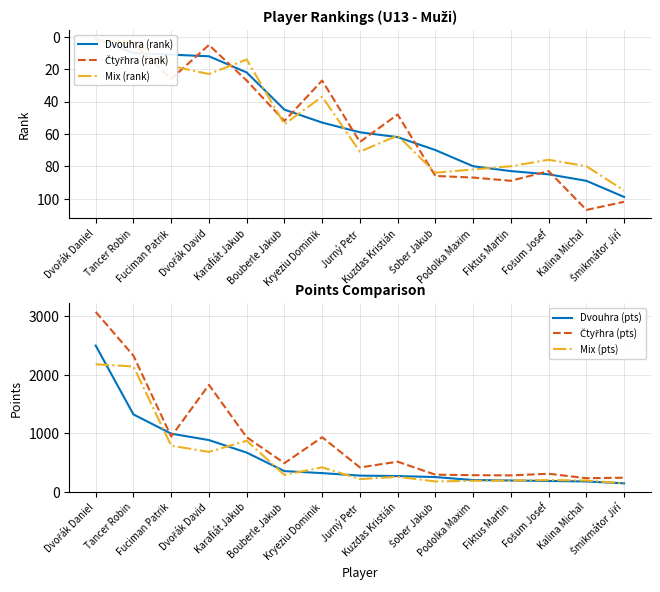

List the series in order of their peak value, highest first.

Čtyřhra (pts), Dvouhra (pts), Mix (pts), Čtyřhra (rank), Dvouhra (rank), Mix (rank)